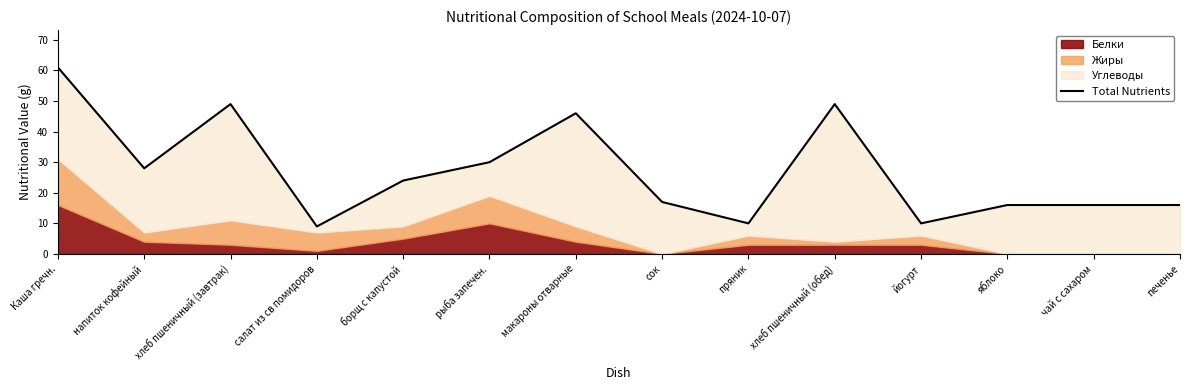

What is the greatest value displayed?

61